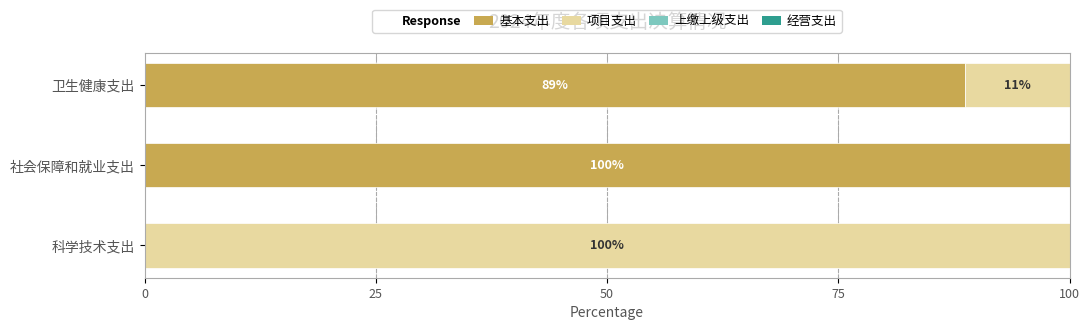

The 基本支出 series shows 88.7 at 卫生健康支出. True or false?

True